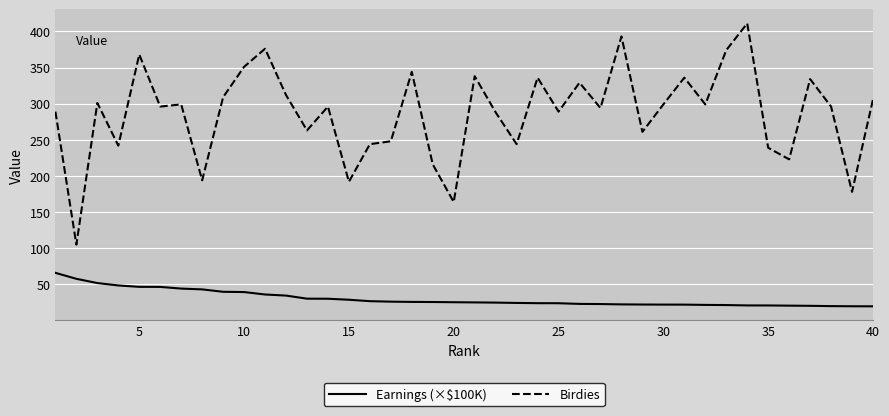

What is the difference between the maximum and minimum values in the Birdies series?

306.0